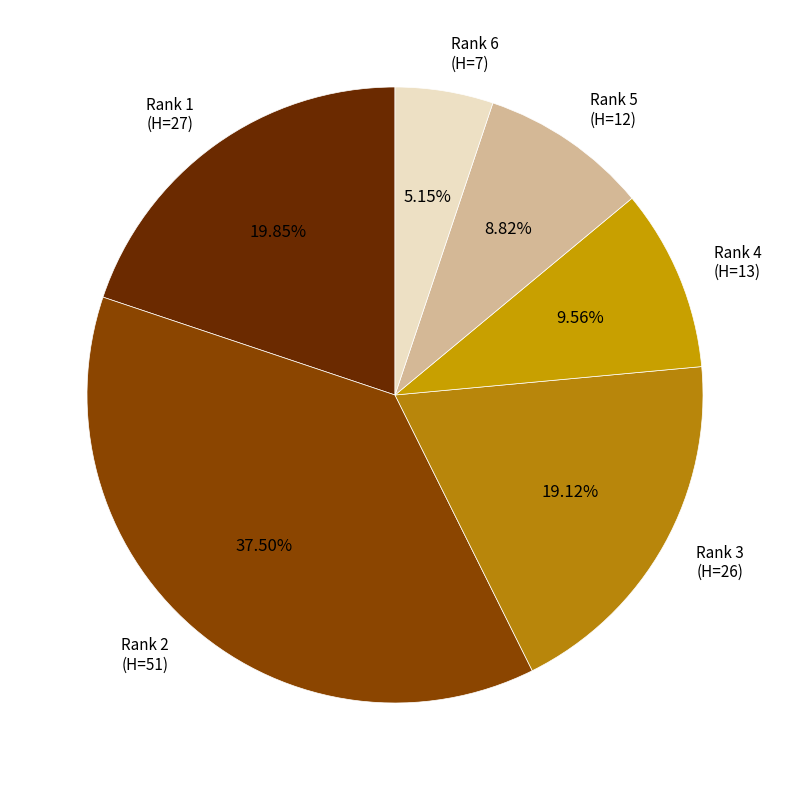

Combined, do Rank 4 (H=13) and Rank 3 (H=26) account for over 50%?

No